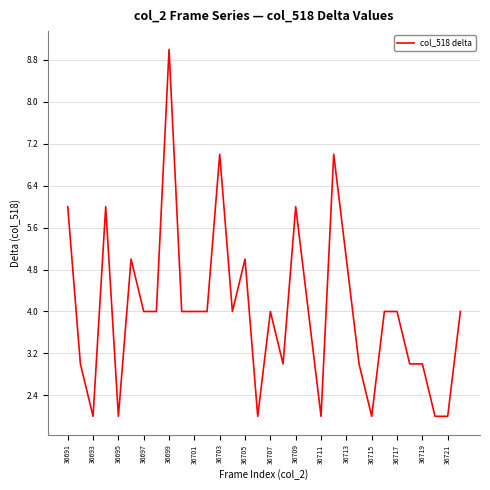

Reading left to right, list all the values displayed in this chart.

6	3	2	6	2	5	4	4	9	4	4	4	7	4	5	2	4	3	6	4	2	7	5	3	2	4	4	3	3	2	2	4